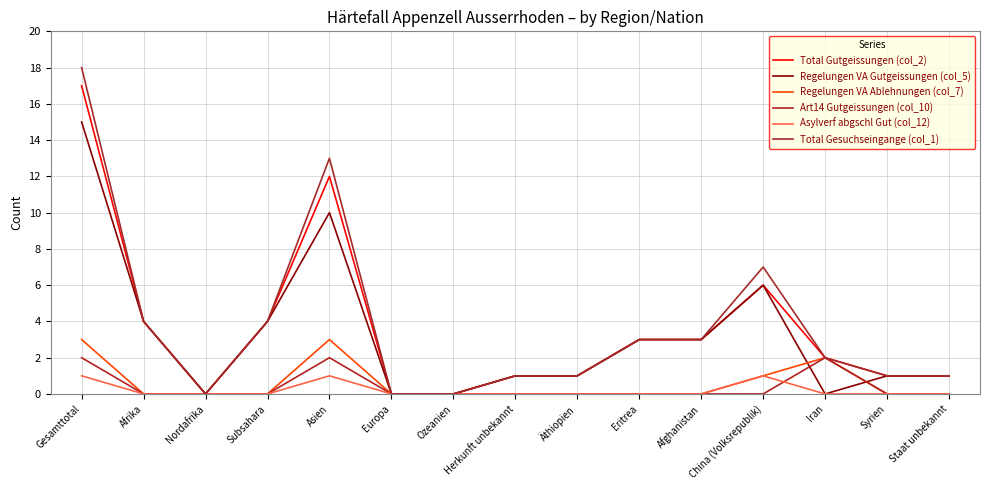

Reading left to right, extract all data points from this chart.

Total Gutgeissungen (col_2): 17	4	0	4	12	0	0	1	1	3	3	6	2	1	1
Regelungen VA Gutgeissungen (col_5): 15	4	0	4	10	0	0	1	1	3	3	6	0	1	1
Regelungen VA Ablehnungen (col_7): 3	0	0	0	3	0	0	0	0	0	0	1	2	0	0
Art14 Gutgeissungen (col_10): 2	0	0	0	2	0	0	0	0	0	0	0	2	0	0
Asylverf abgschl Gut (col_12): 1	0	0	0	1	0	0	0	0	0	0	1	0	0	0
Total Gesuchseingange (col_1): 18	4	0	4	13	0	0	1	1	3	3	7	2	1	1